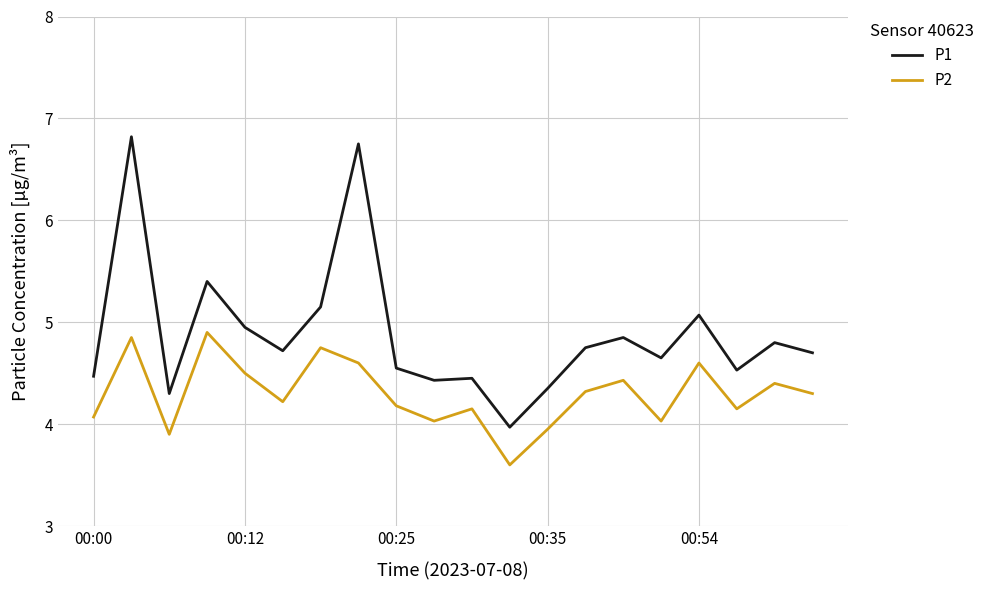

List the series in order of their overall mean, highest first.

P1, P2